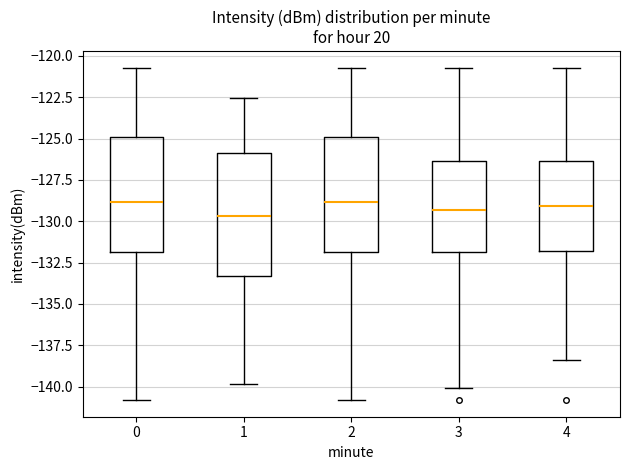

Where is the upper edge of the box at x = 0 on the y-axis? The values are not printed on the chart, so give them approximately, as read against the axis.

-125.0